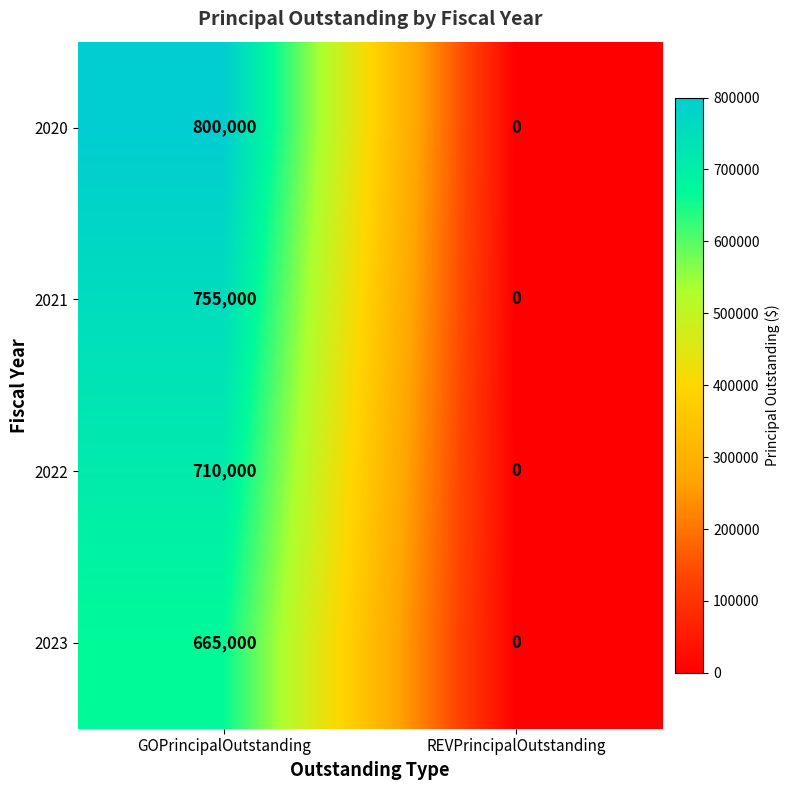

At how many categories does at least one series exceed 531746?

1